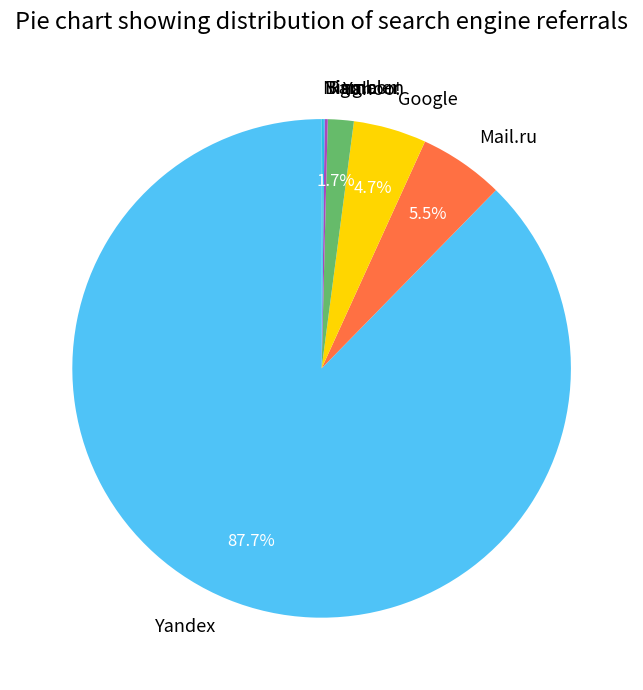

Is the sum of Yandex and Mail.ru greater than half?

Yes